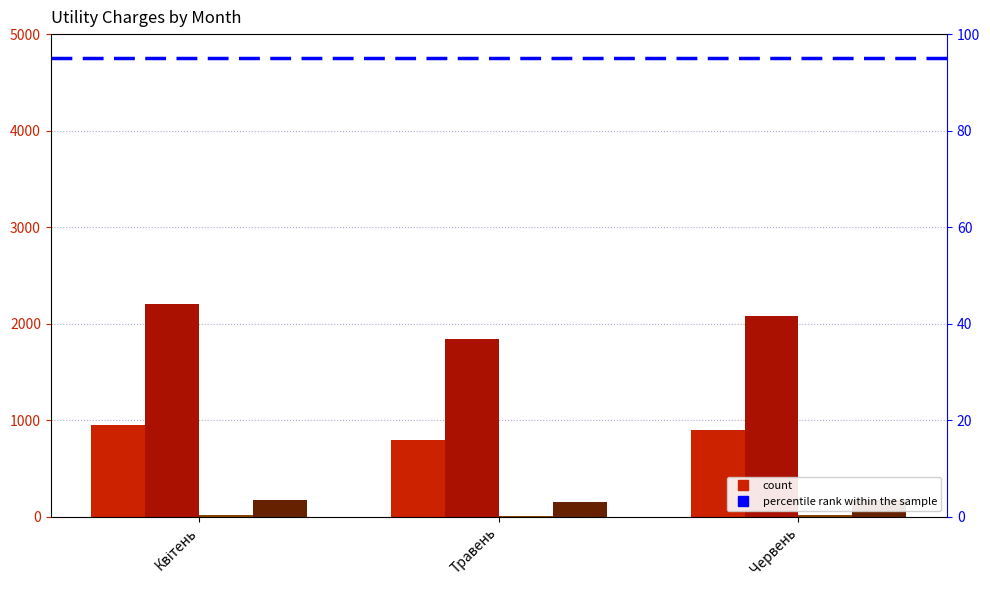

Reading left to right, list all the values displayed in this chart.

Electricity natural, kW: 947.0	792.0	896.0
Electricity sum, UAH: 2199.9	1839.8	2081.4
Water charges natural, m3: 11.0	10.0	11.0
Water charges sum, UAH: 170.8	155.3	170.8